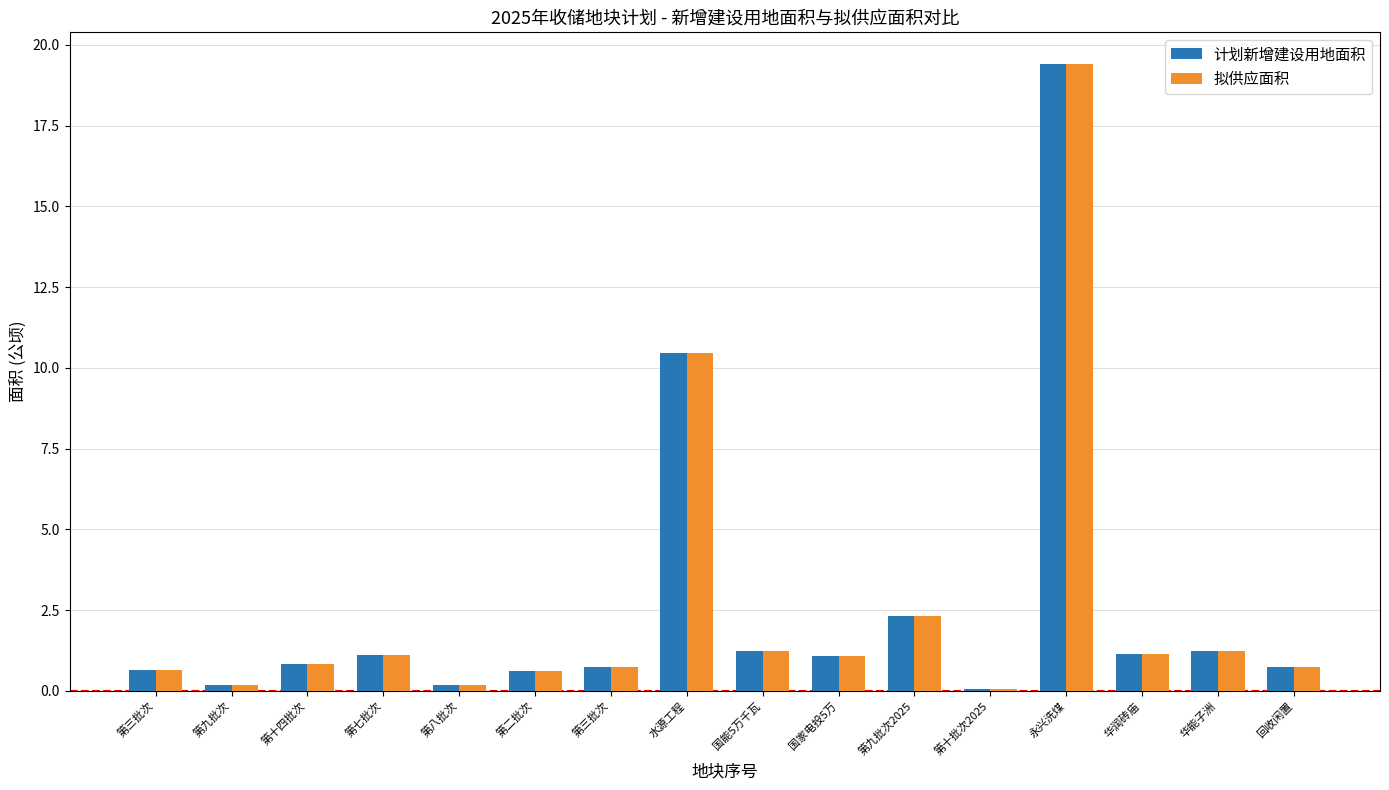

Are the bars grouped side by side (vs. stacked)?

Yes